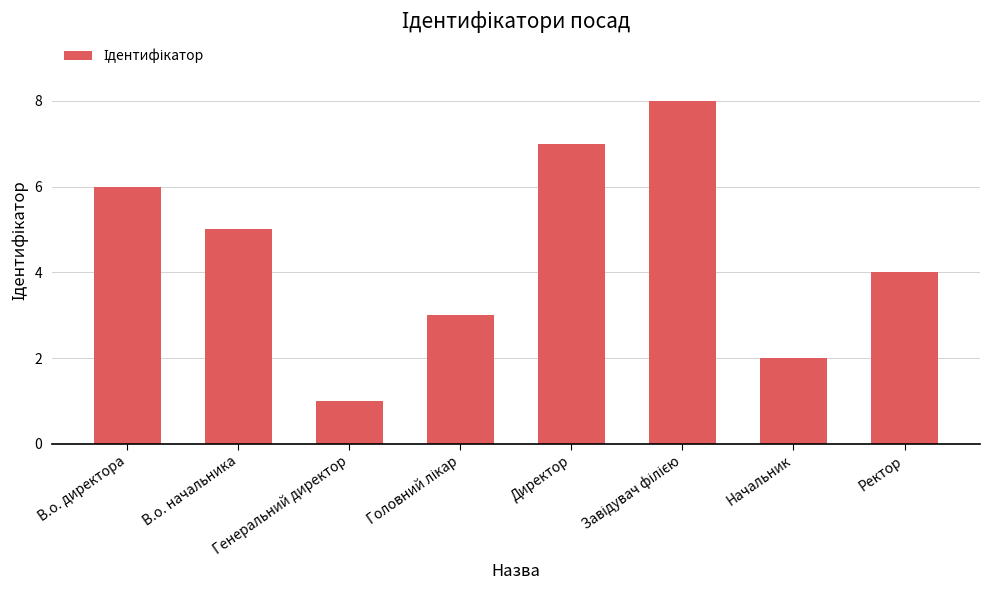

What is the sum of all values?

36